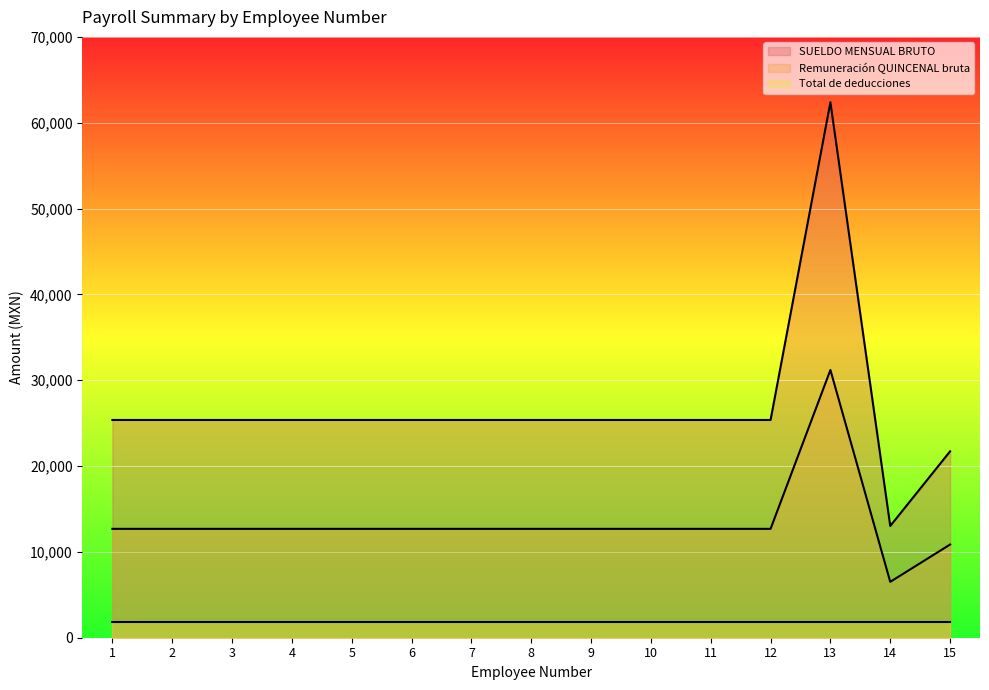

Rank the series by their average value, from lowest to highest.

Total de deducciones, Remuneración QUINCENAL bruta, SUELDO MENSUAL BRUTO